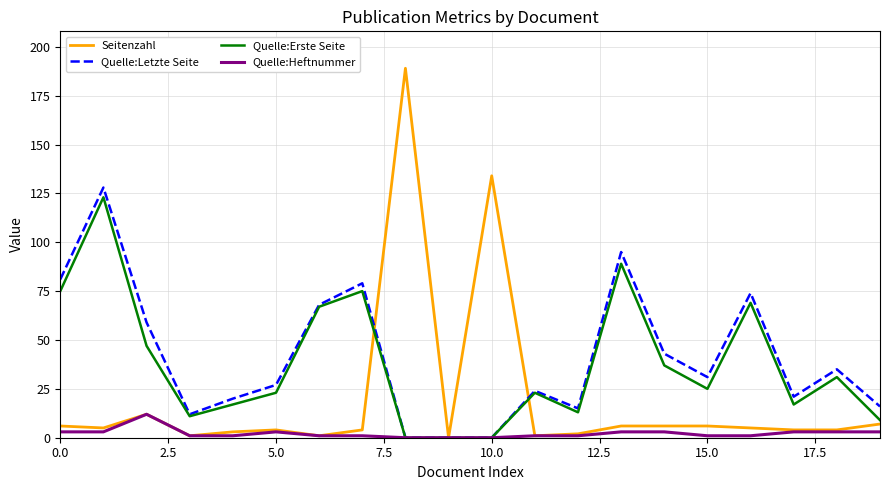

What is the maximum value for Quelle:Heftnummer?

12